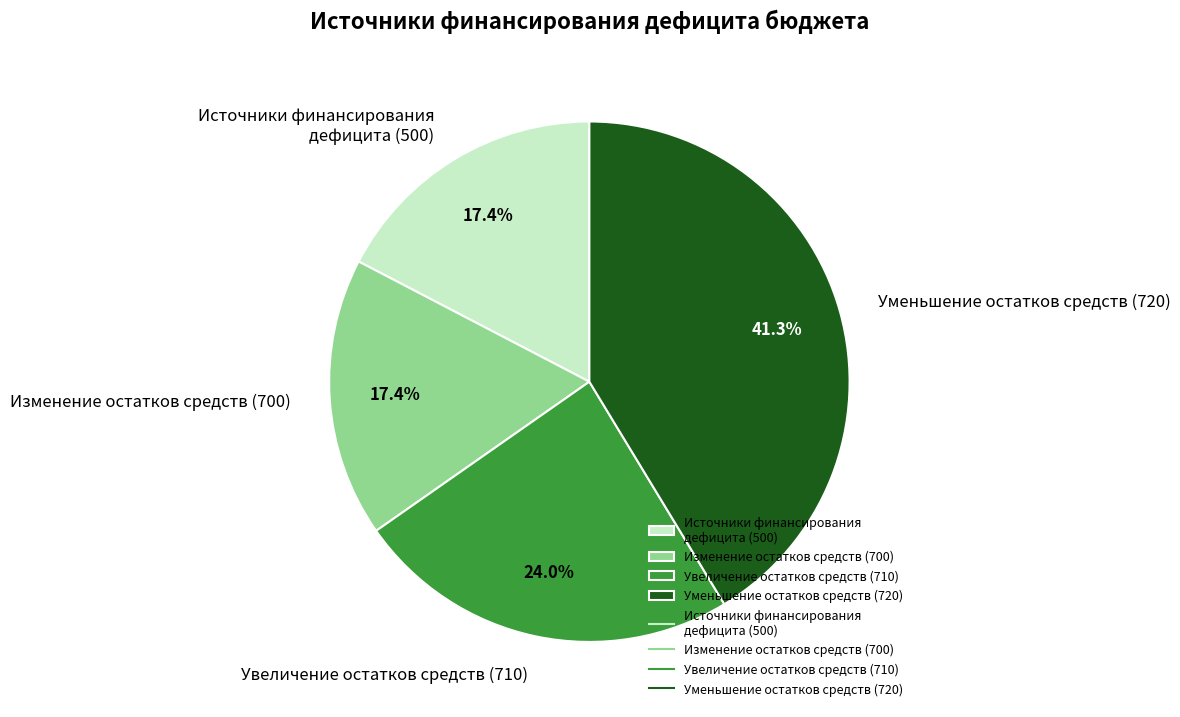

Which slice is the largest?

Уменьшение остатков средств (720)